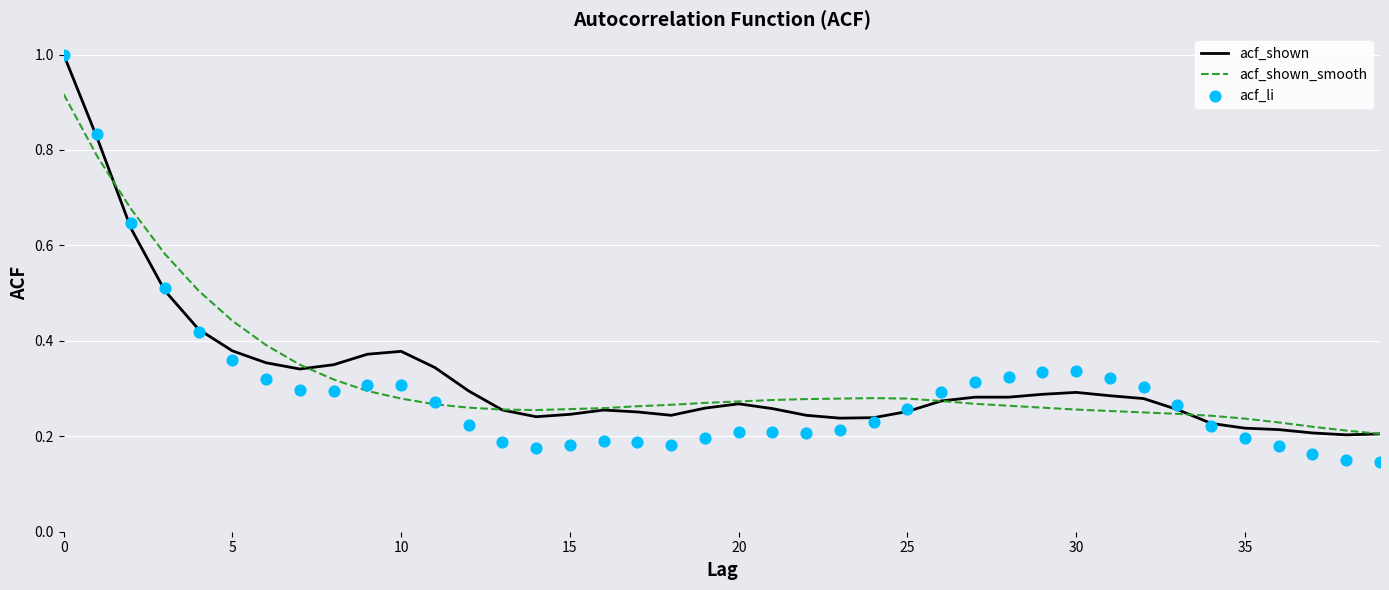

What are all the series names shown in the legend?

acf_shown, acf_shown_smooth, acf_li